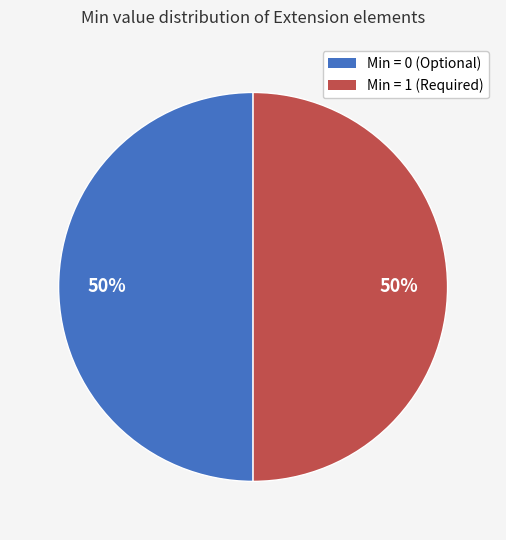

How many segments does this pie chart have?

2